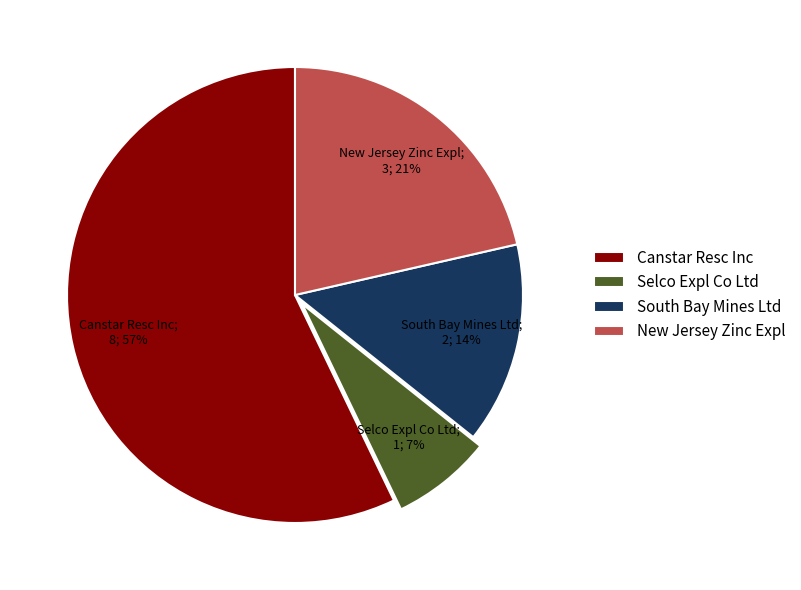

The New Jersey Zinc Expl slice represents 36% of the pie. True or false?

False